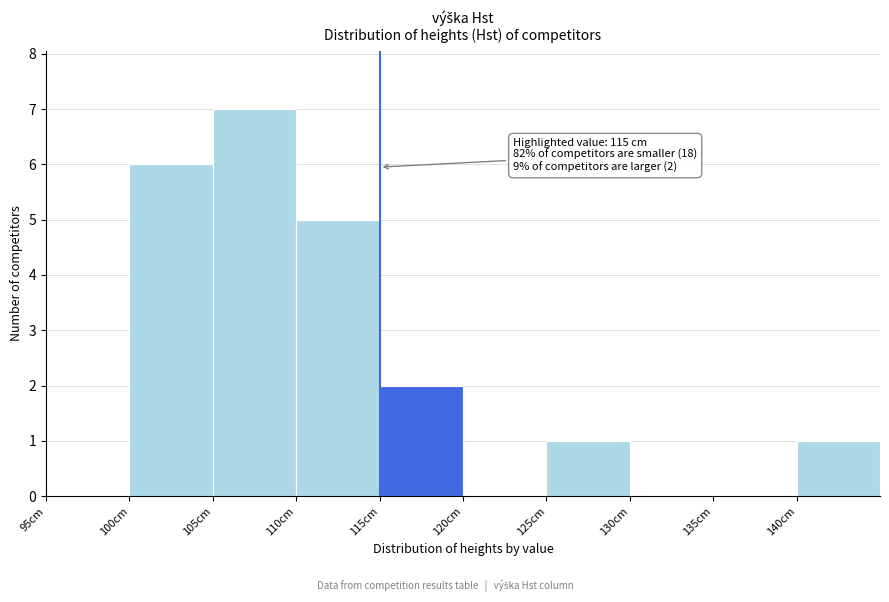

Over which range of the x-axis is the bar tallest?

105 to 110